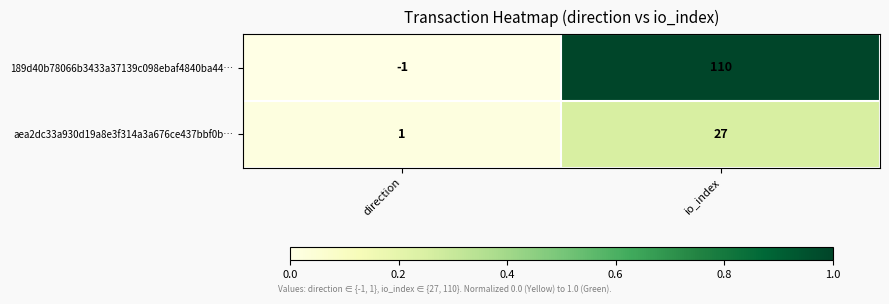

Which series changed the most between direction and io_index?

189d40b78066b3433a37139c098ebaf4840ba44…